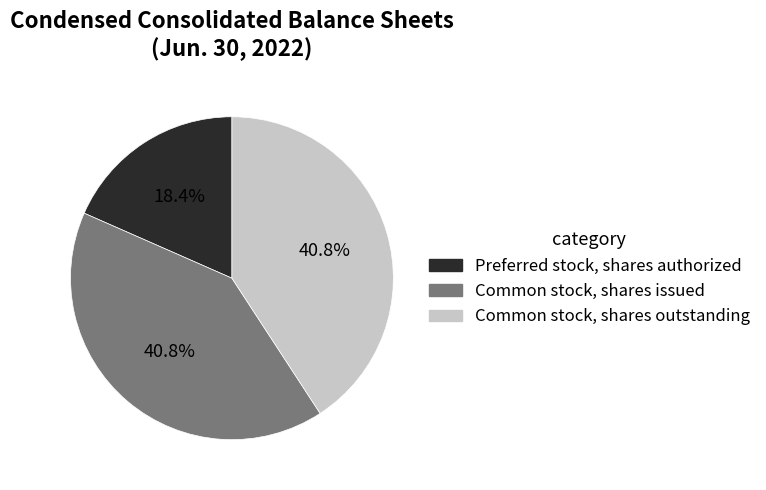

What percentage is the Common stock, shares outstanding slice, to the nearest percent?

41%